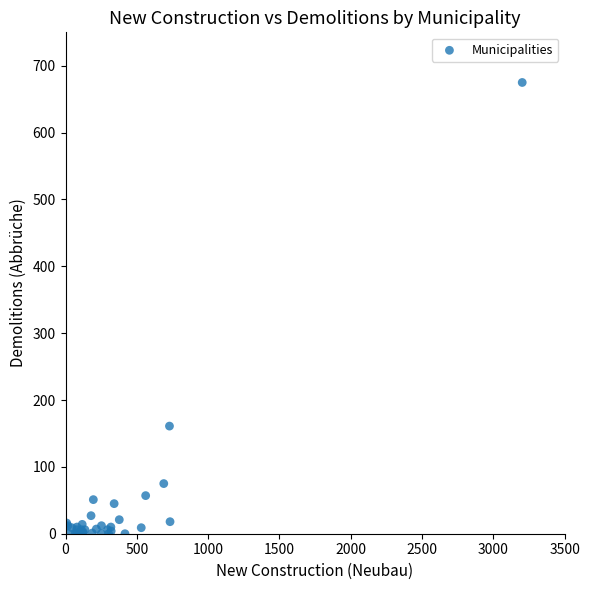

What Y value in the scatter plot is closest to 337?

161